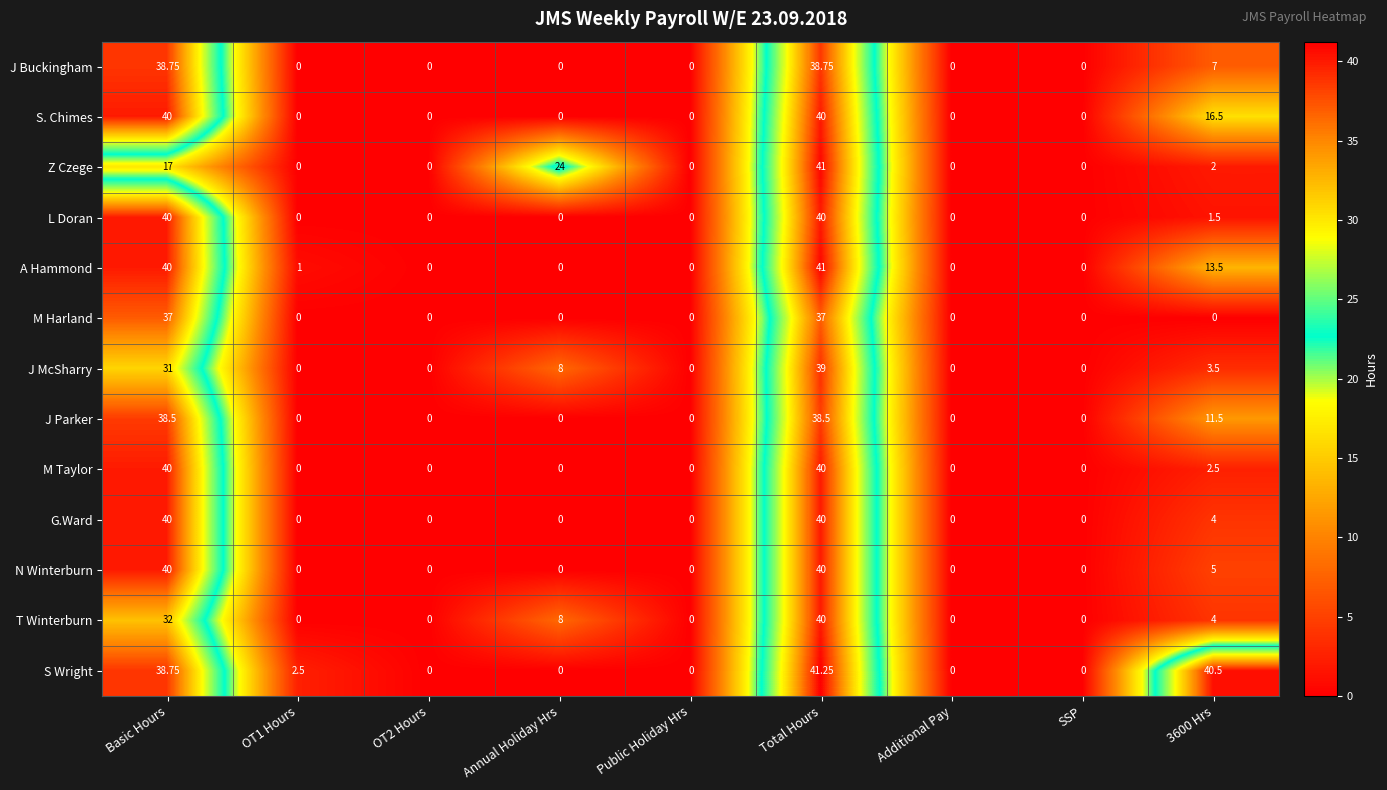

Which series has the largest total across all categories?

S Wright